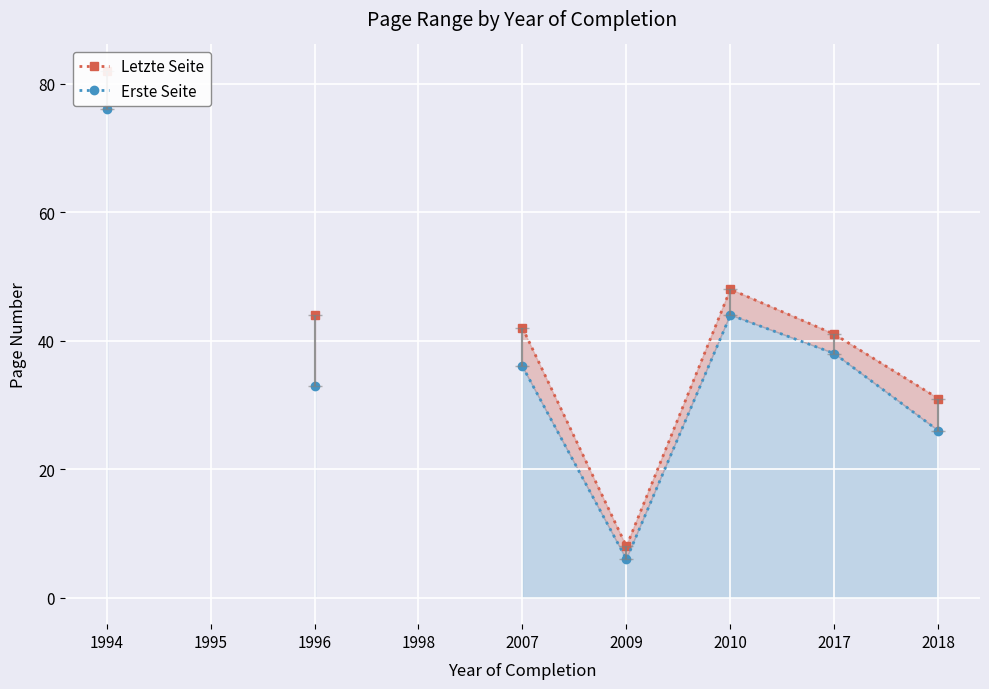

At 2018, list the series in order from smallest to largest.

Erste Seite, Letzte Seite